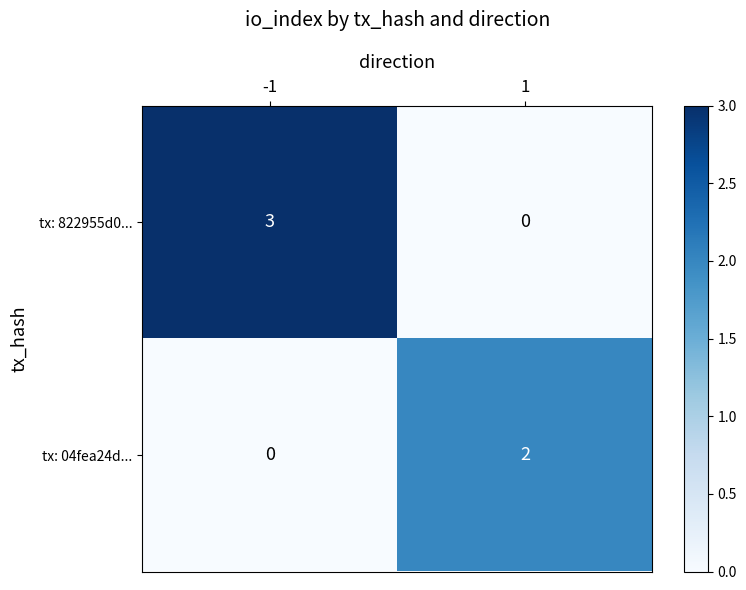

What is the approximate value of tx: 822955d0... at -1?

3